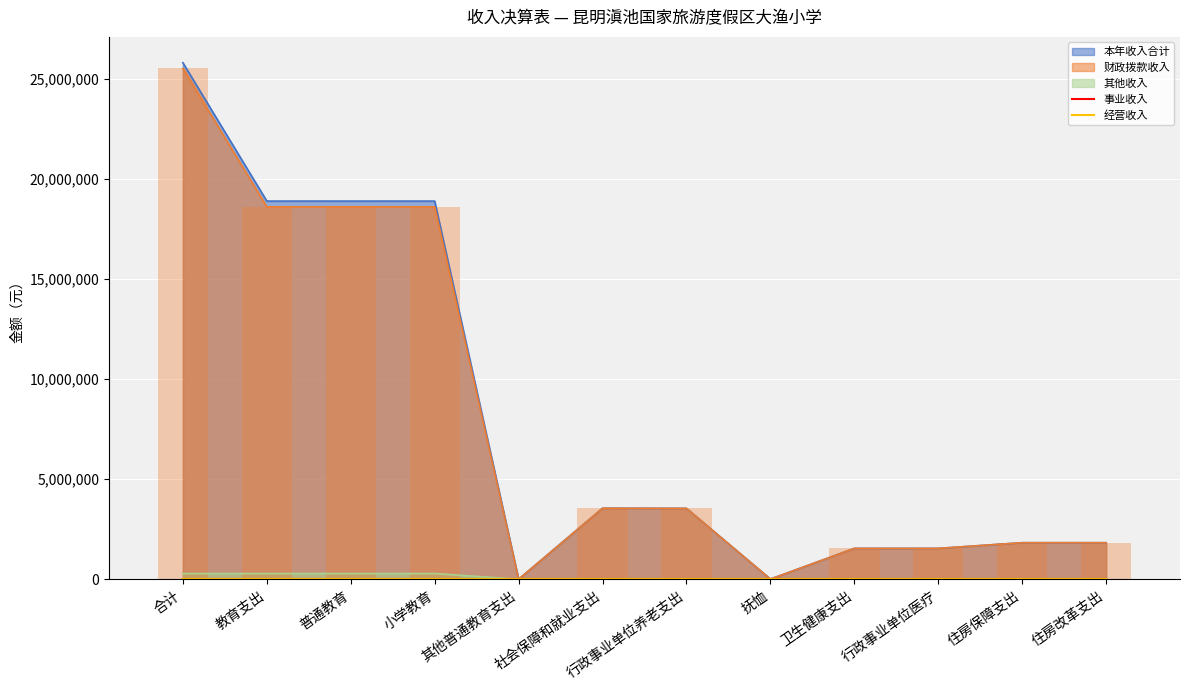

What value does the 财政拨款收入 series have at 合计?

25527941.1